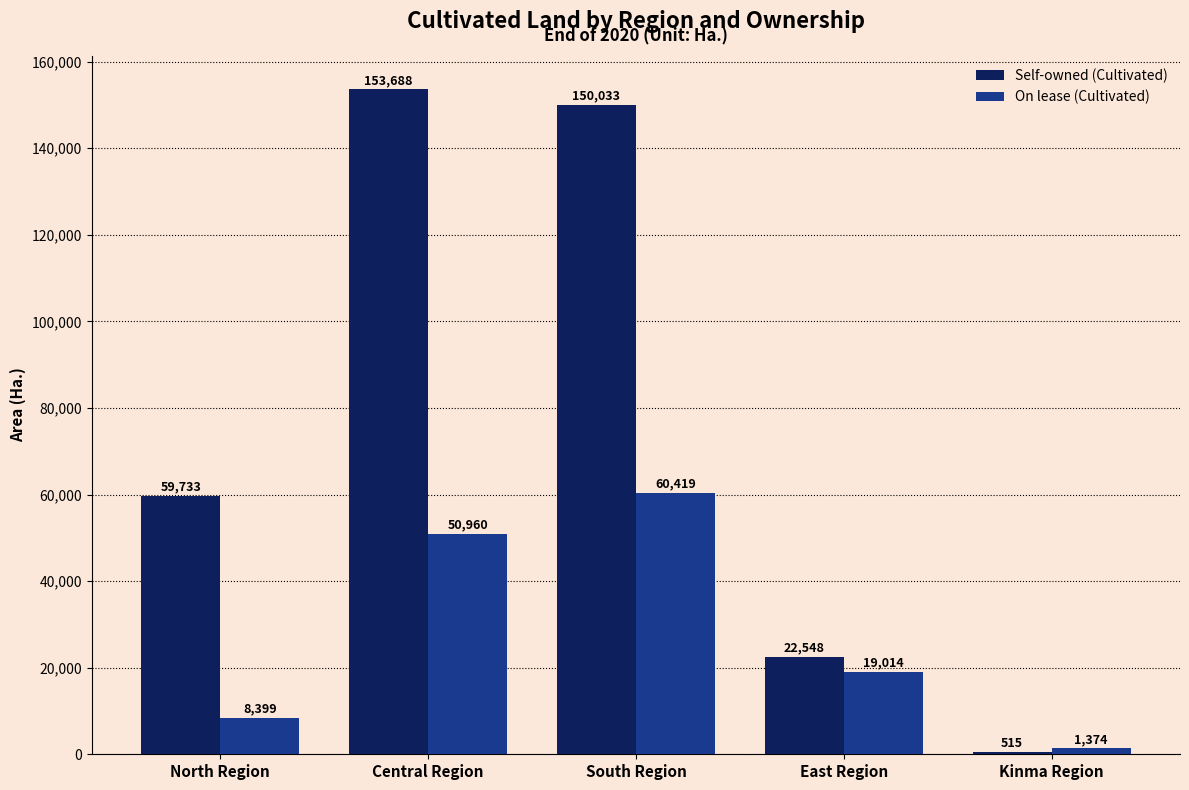

Read the On lease (Cultivated) value at Kinma Region.

1373.7